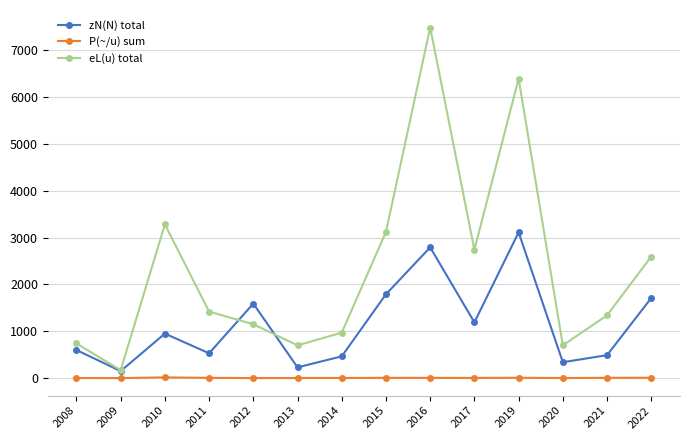

Is it true that zN(N) total equals 530.0 at 2011?

True